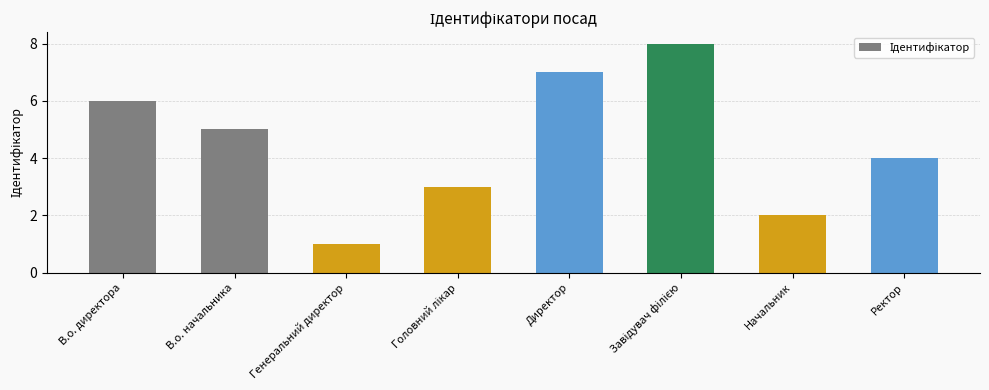

The value at Директор is 7. True or false?

True